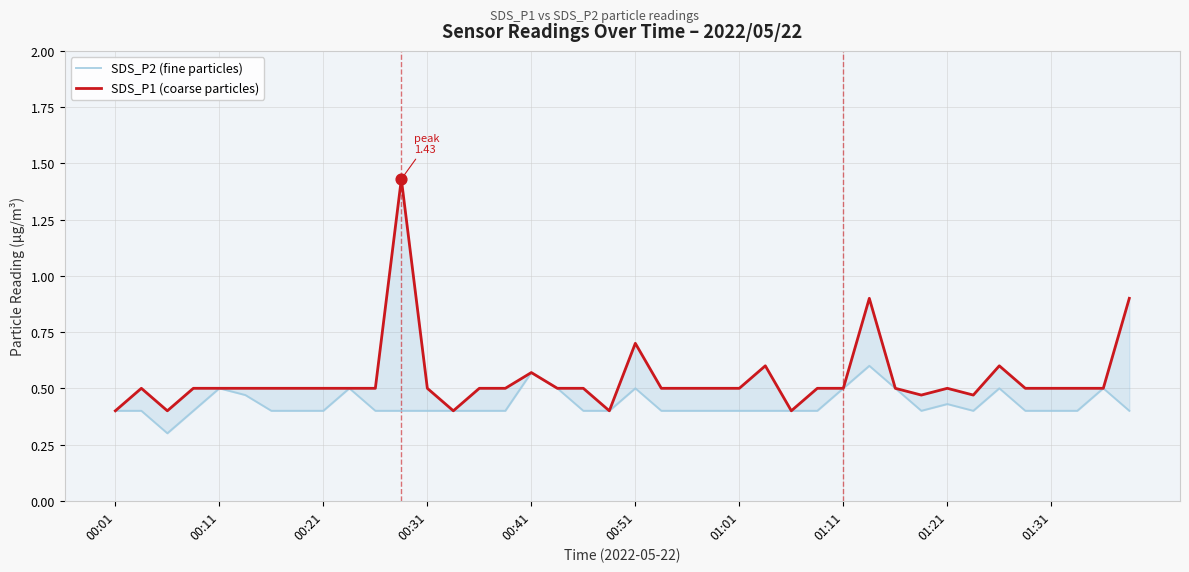

Which series reaches the maximum Y coordinate?

SDS_P1 (coarse particles)